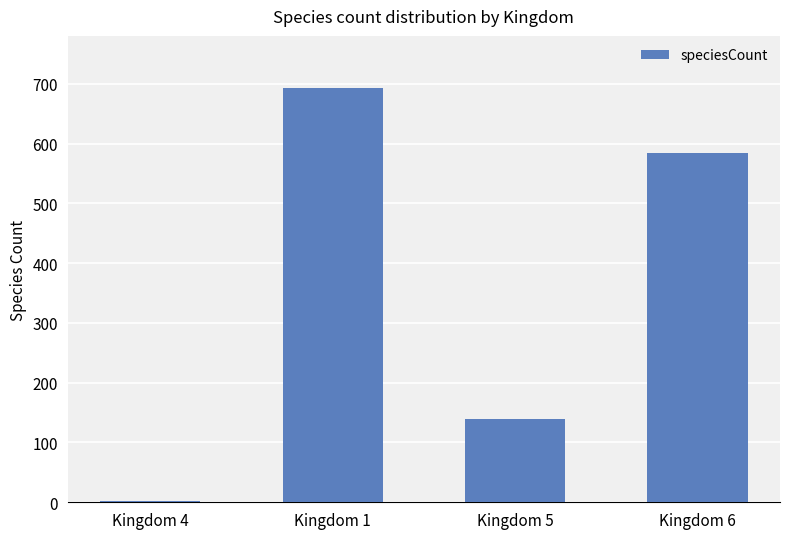

Reading right to left, transcribe all the data shown in this chart.

584	139	693	2